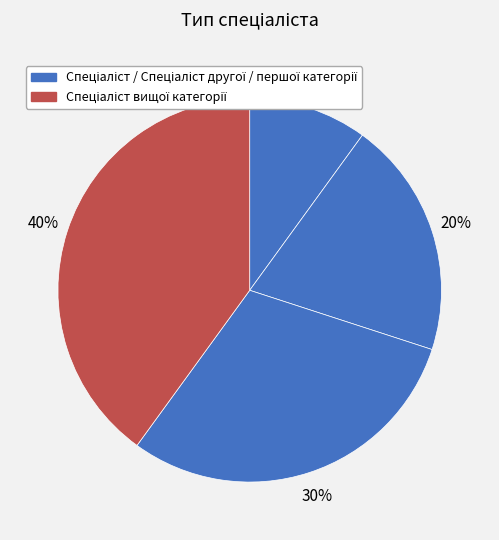

Which slice is the largest?

Спеціаліст вищої категорії